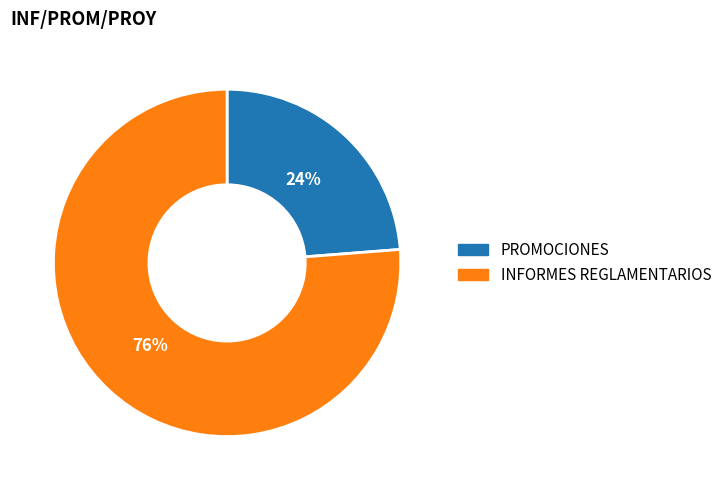

Which has a higher value, PROMOCIONES or INFORMES REGLAMENTARIOS?

INFORMES REGLAMENTARIOS